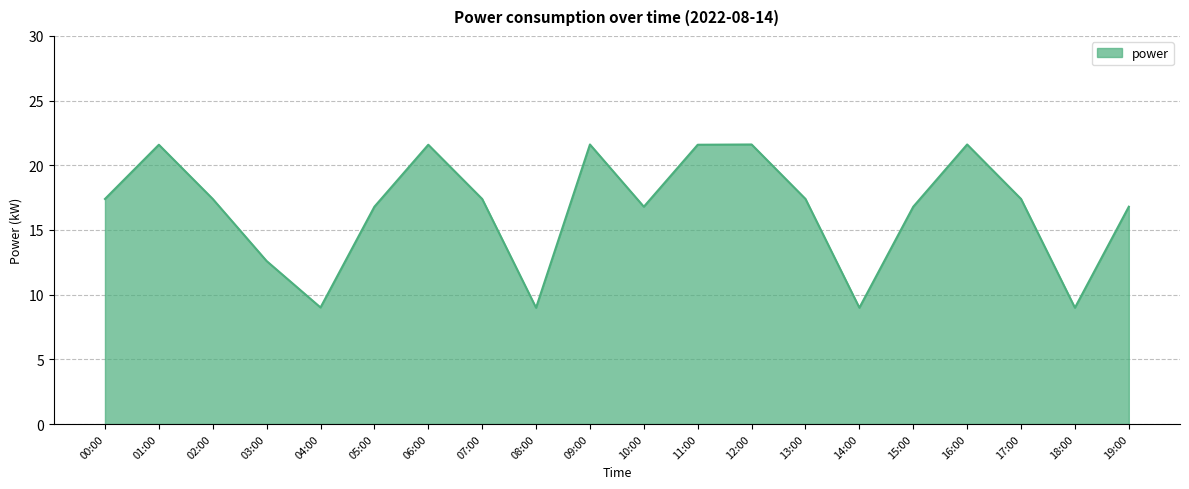

At which category does the data reach its first local valley?

04:00